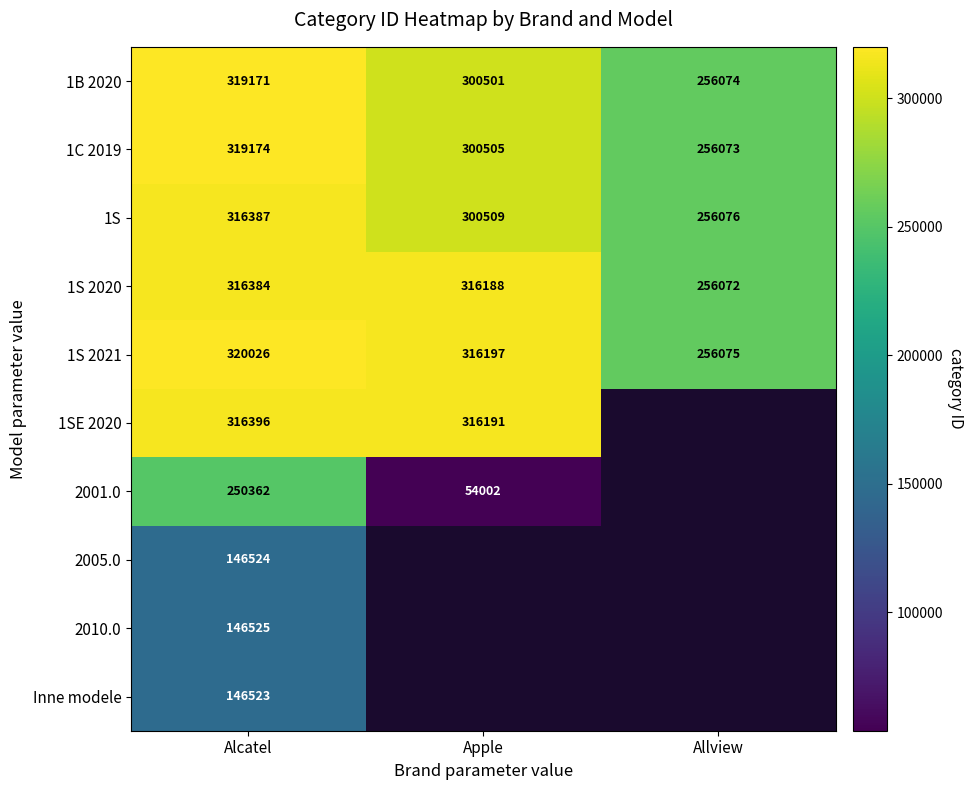

Is the value of 1S 2020 at Apple greater than the value of 1C 2019 at Alcatel?

No